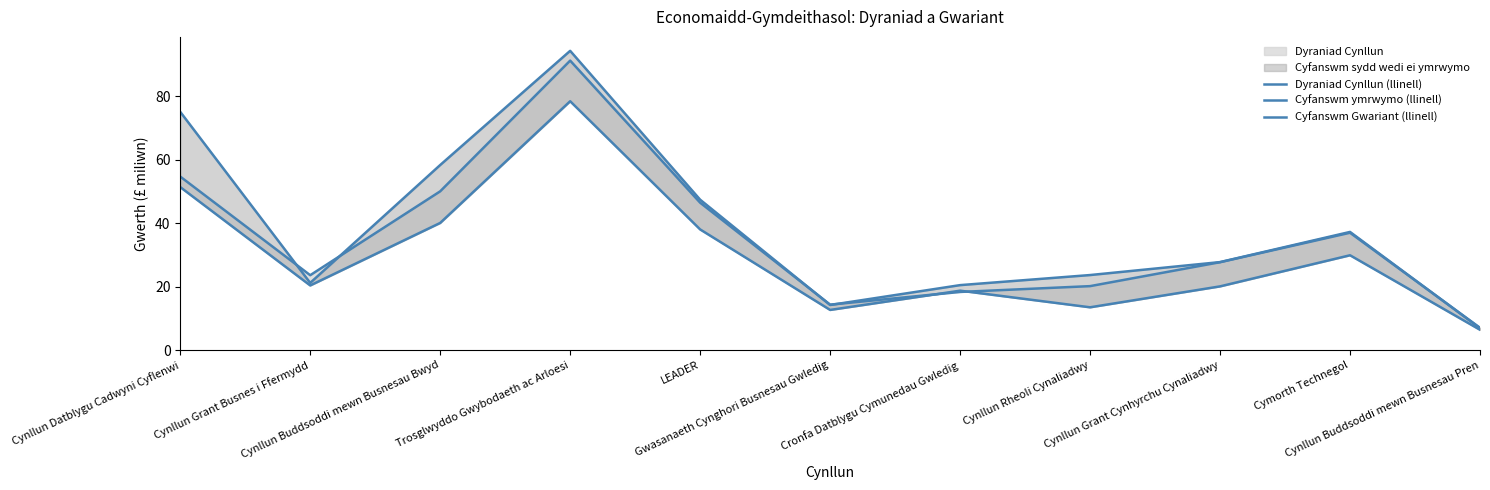

How many values in the Dyraniad Cynllun (llinell) series exceed 27?

6